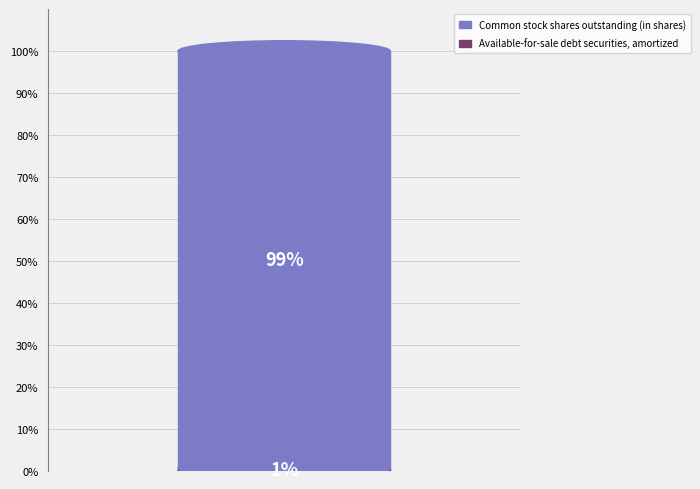

To the nearest percent, what is the average slice percentage?

50%